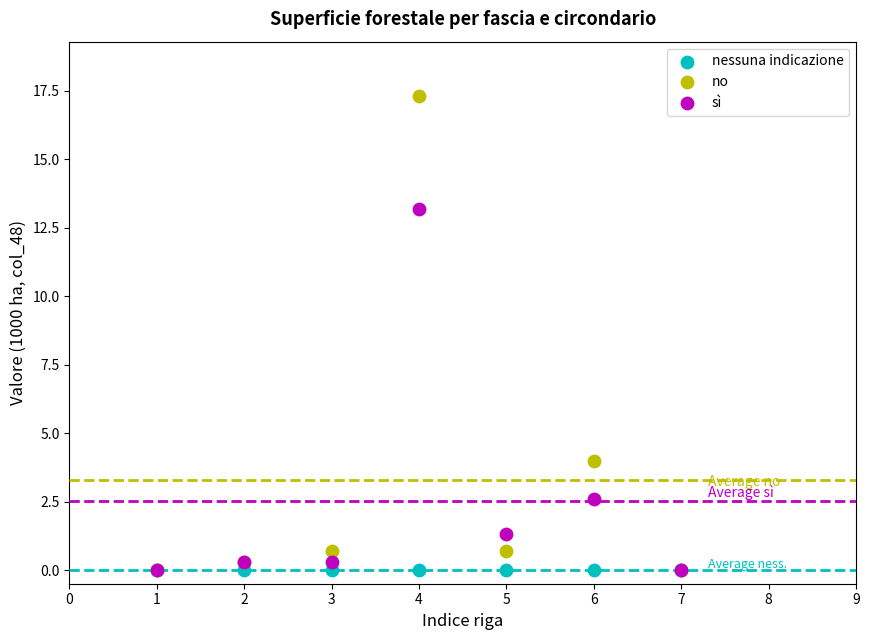

Across all series, what Y value is closest to 8?

4.0